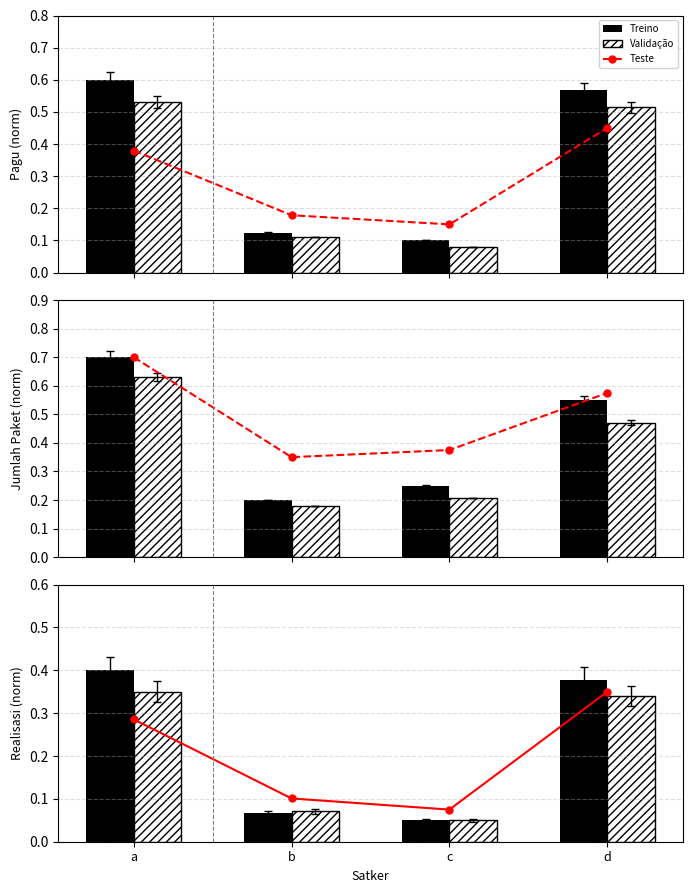

The Treino series shows 0.5 at a. True or false?

False